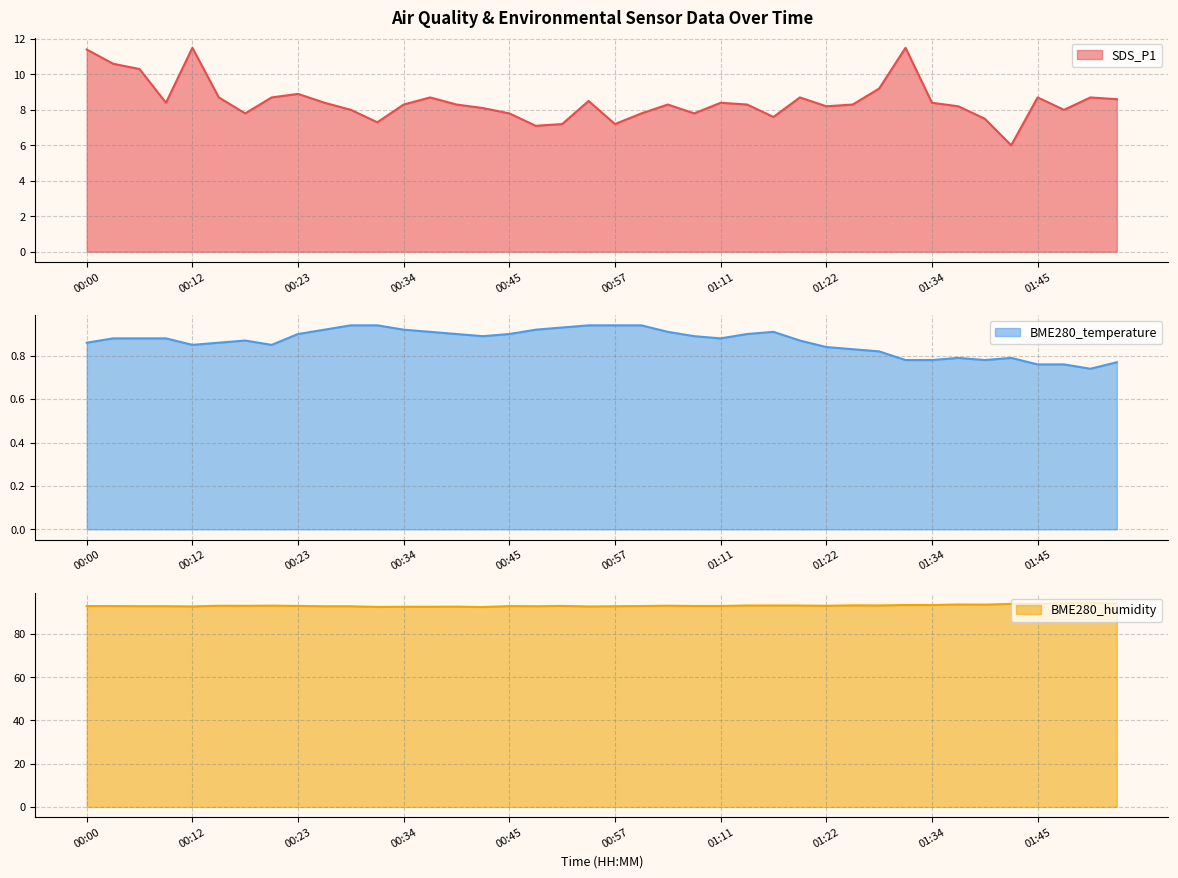

At 00:34, list the series in order from largest to smallest.

BME280_humidity, SDS_P1, BME280_temperature